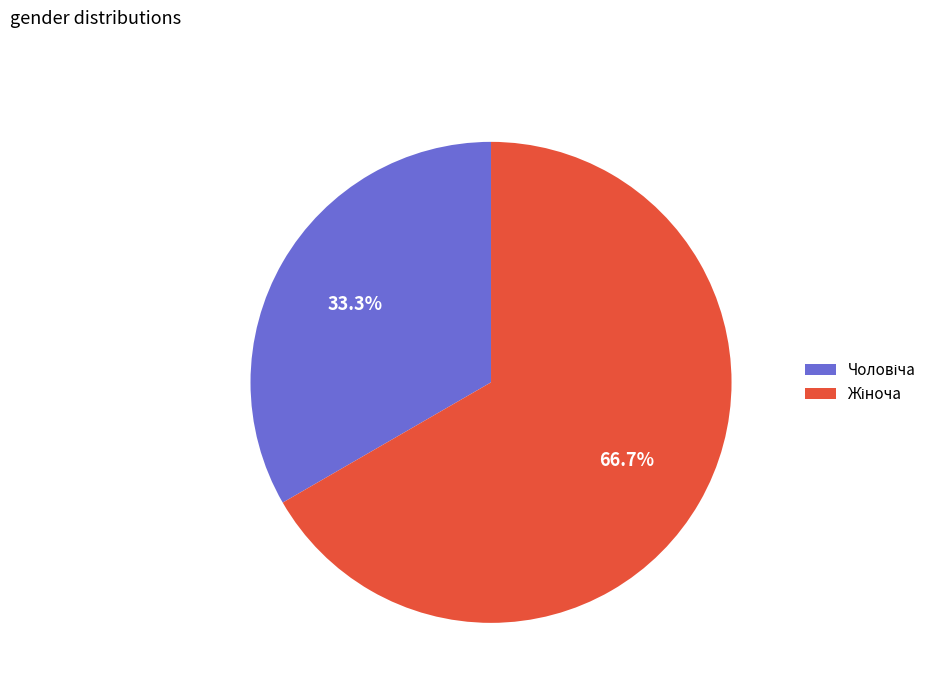

Is there any slice that represents more than half of the pie?

Yes